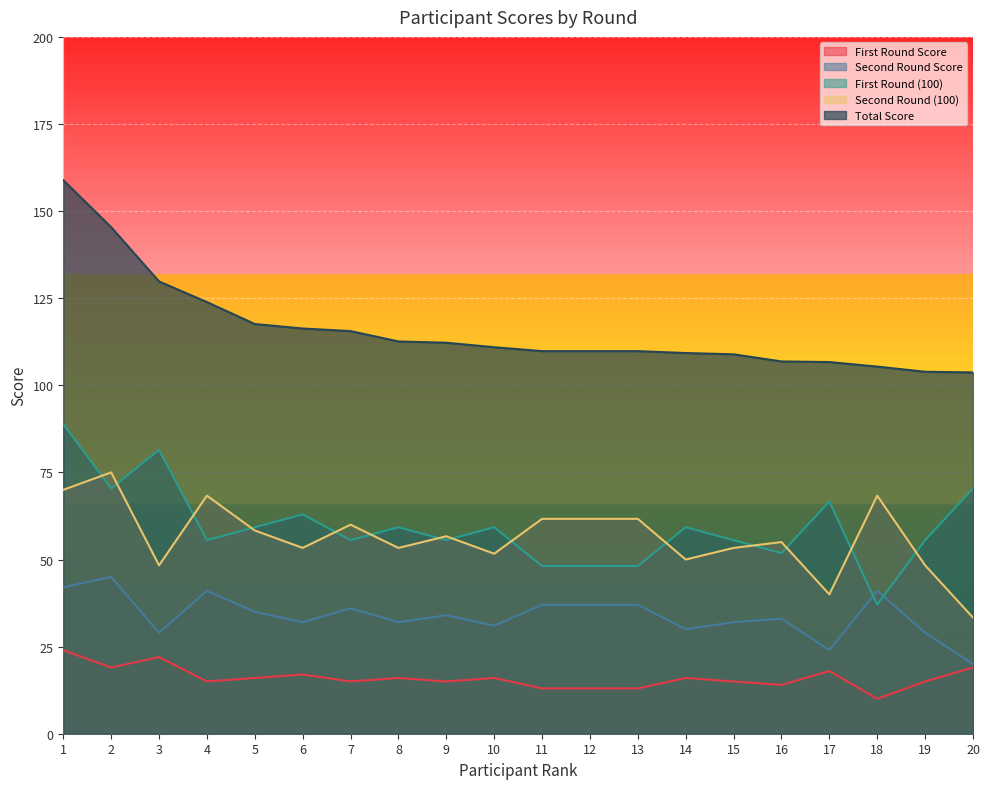

Which category has the highest value in the Second Round Score series?

2